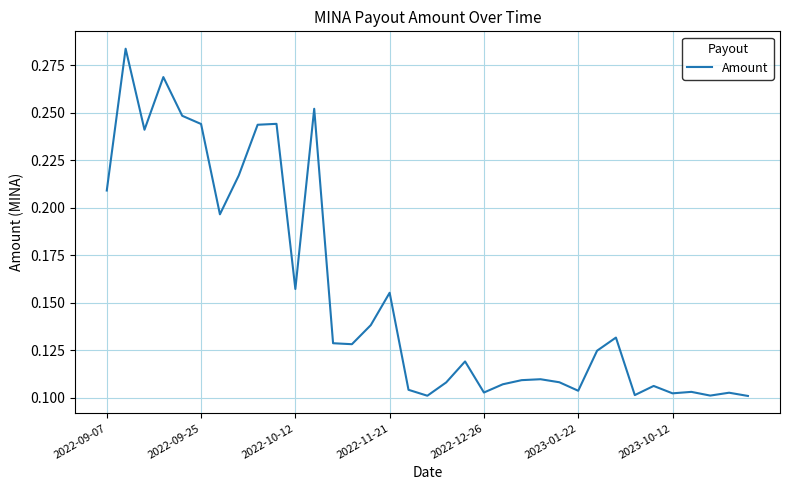

How many points are lower than both their immediate neighbors (excluding endpoints)?

10